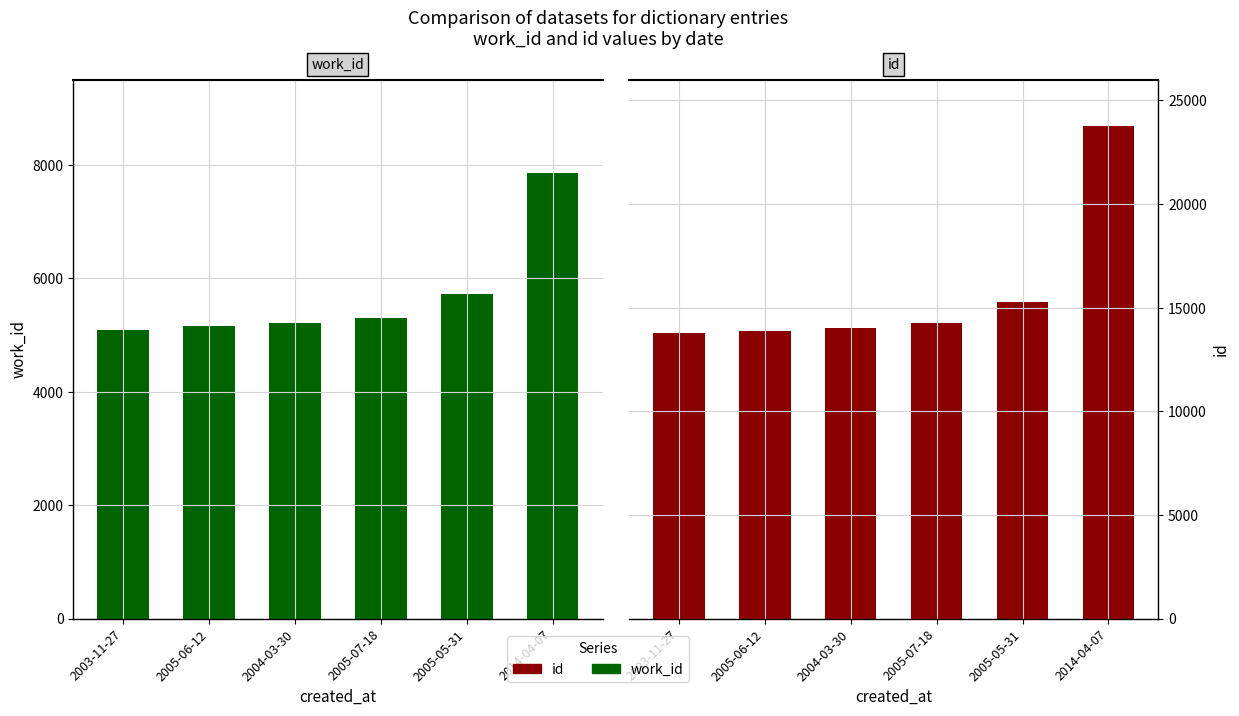

Rank the series by their maximum value, from lowest to highest.

work_id, id